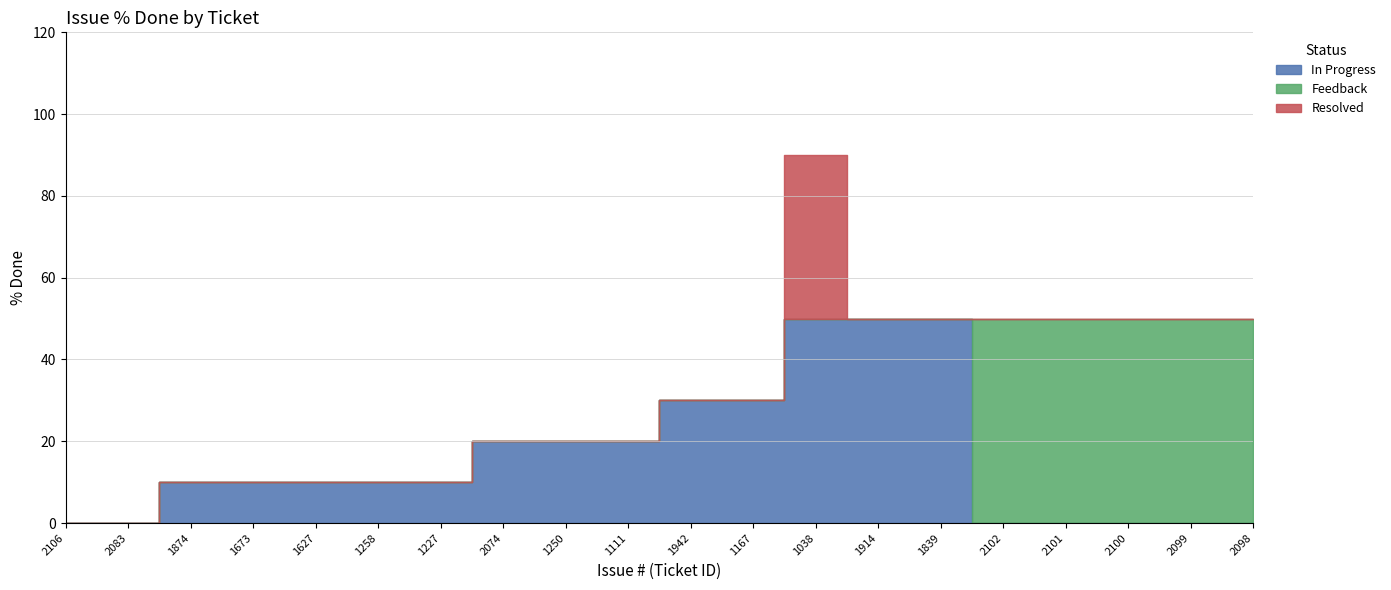

What is the average value of the Feedback series?

12